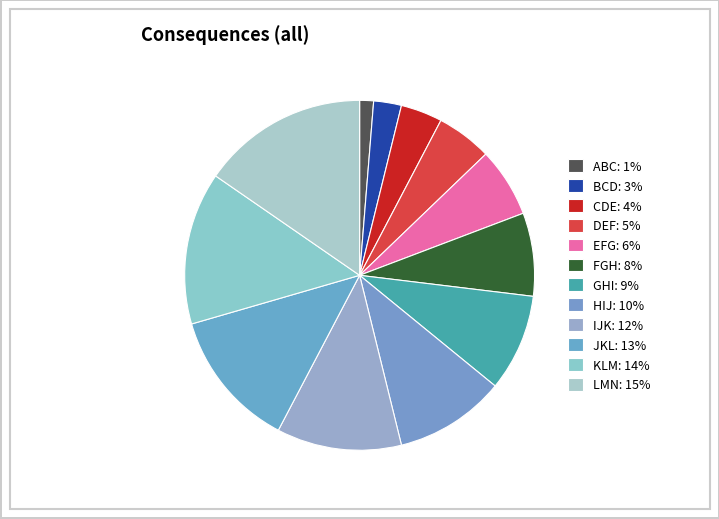

How many slices are in this pie chart?

12